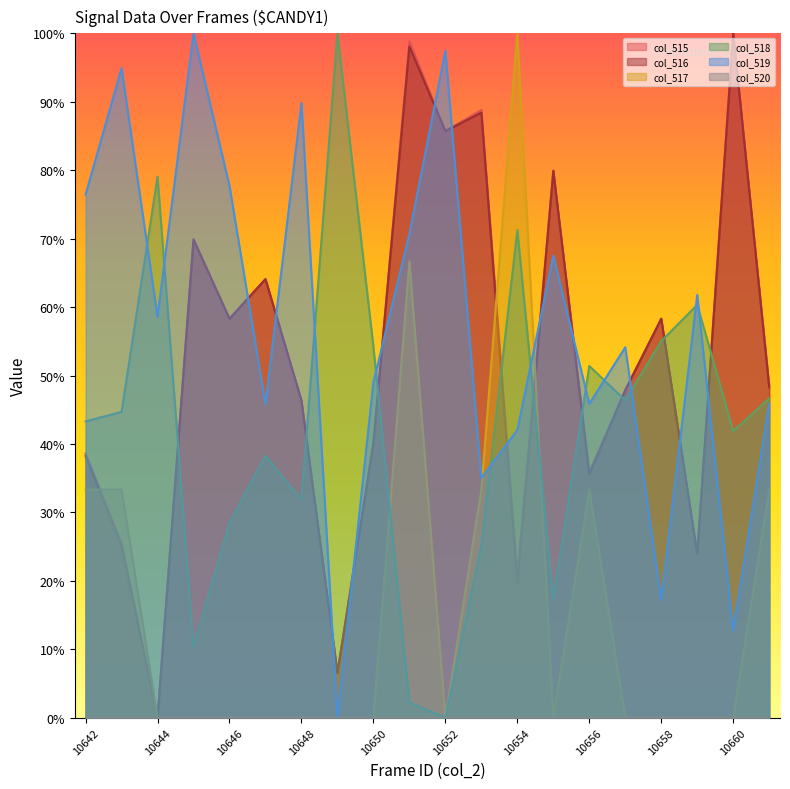

The col_515 series shows -35.0 at 10644. True or false?

False